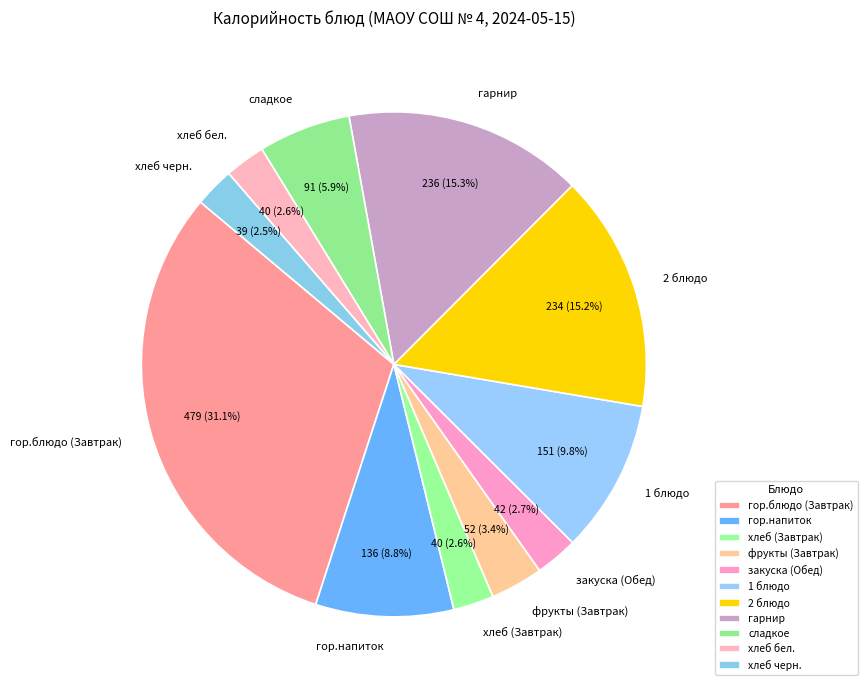

To the nearest percent, what percentage of the pie is фрукты (Завтрак)?

3%